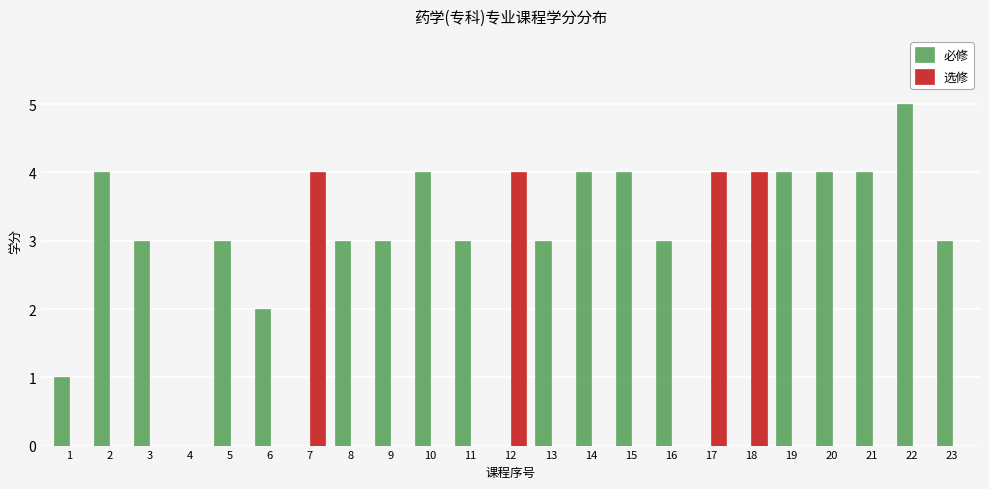

Between 1 and 4, which series saw the biggest shift?

必修